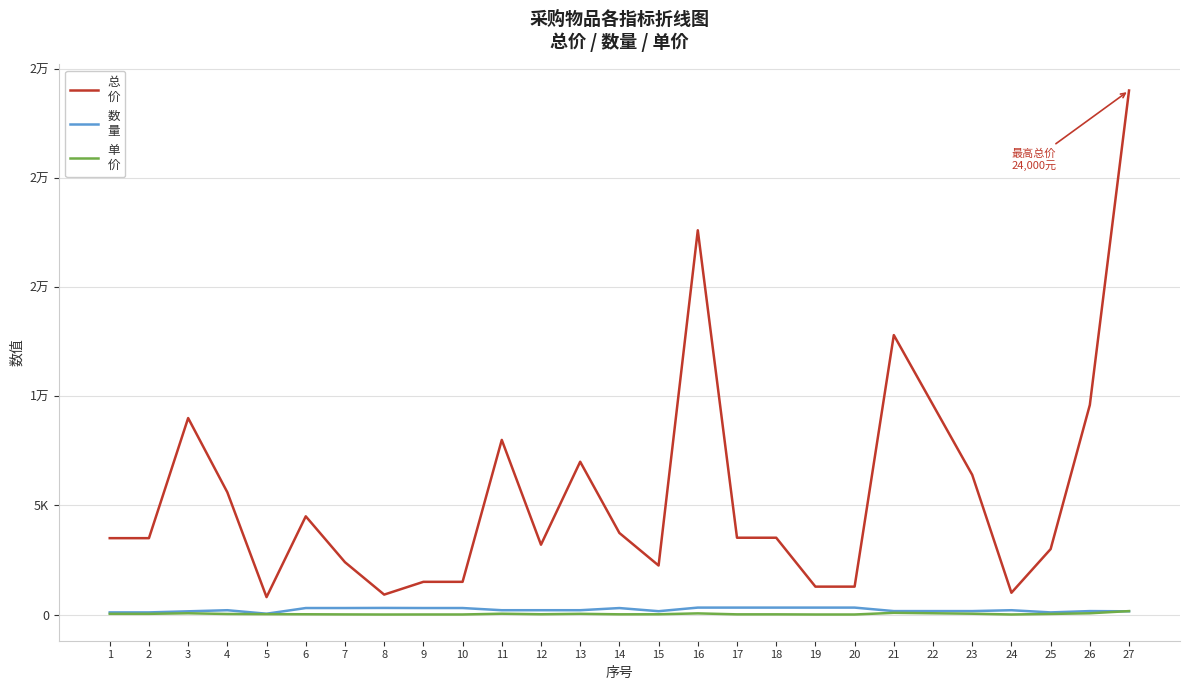

At which category is the sum across all series the highest?

27